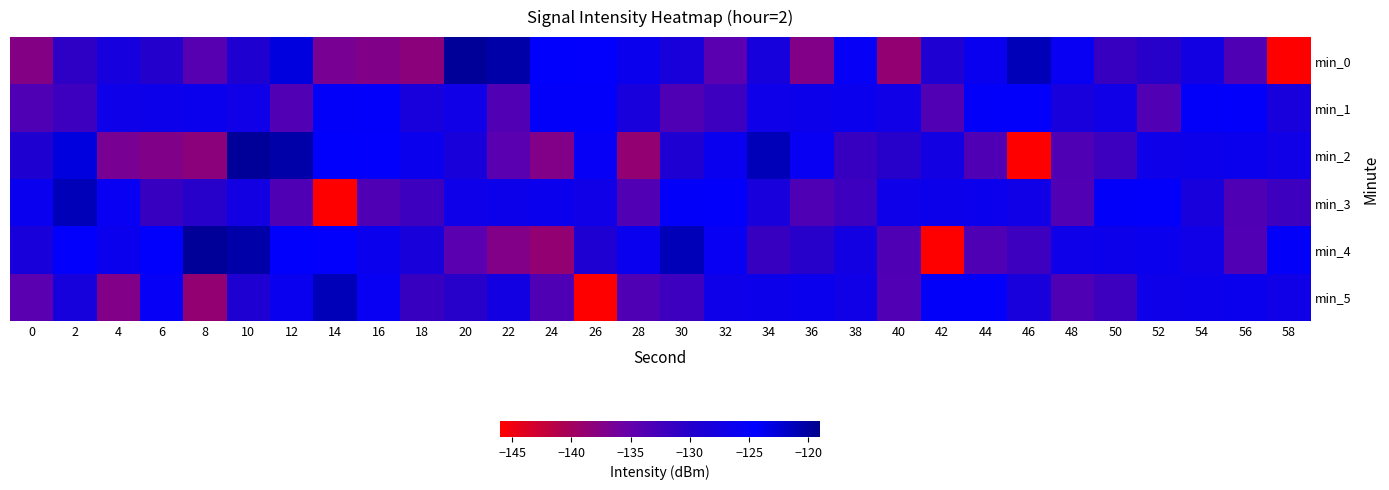

At which category is the sum across all series the highest?

10